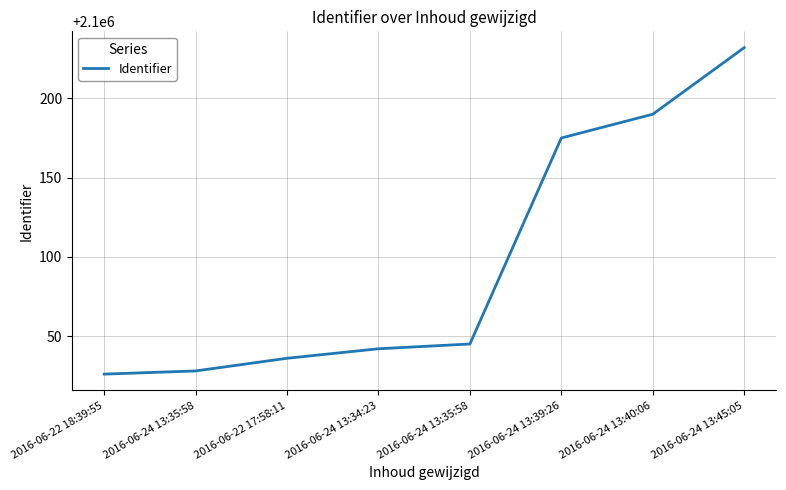

The value at 2016-06-22 17:58:11 is 1412790. True or false?

False